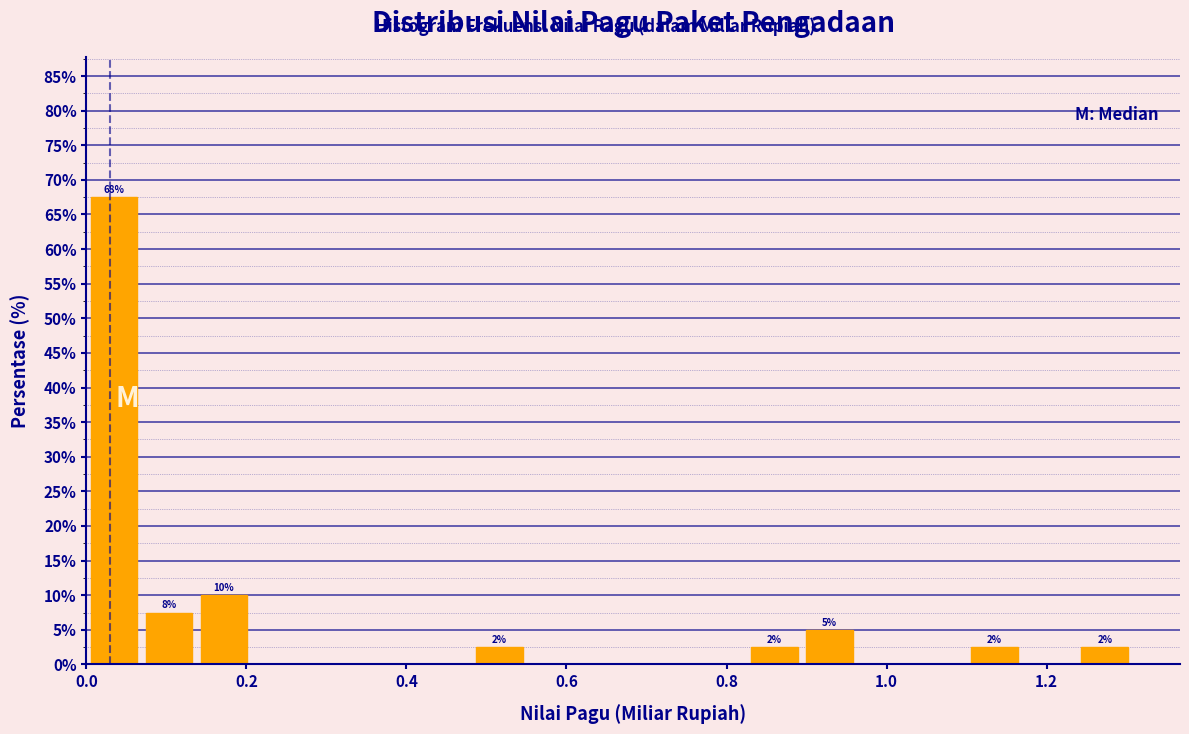

Read against the x-axis, roughly where is the centre of the tallest bar?

0.04